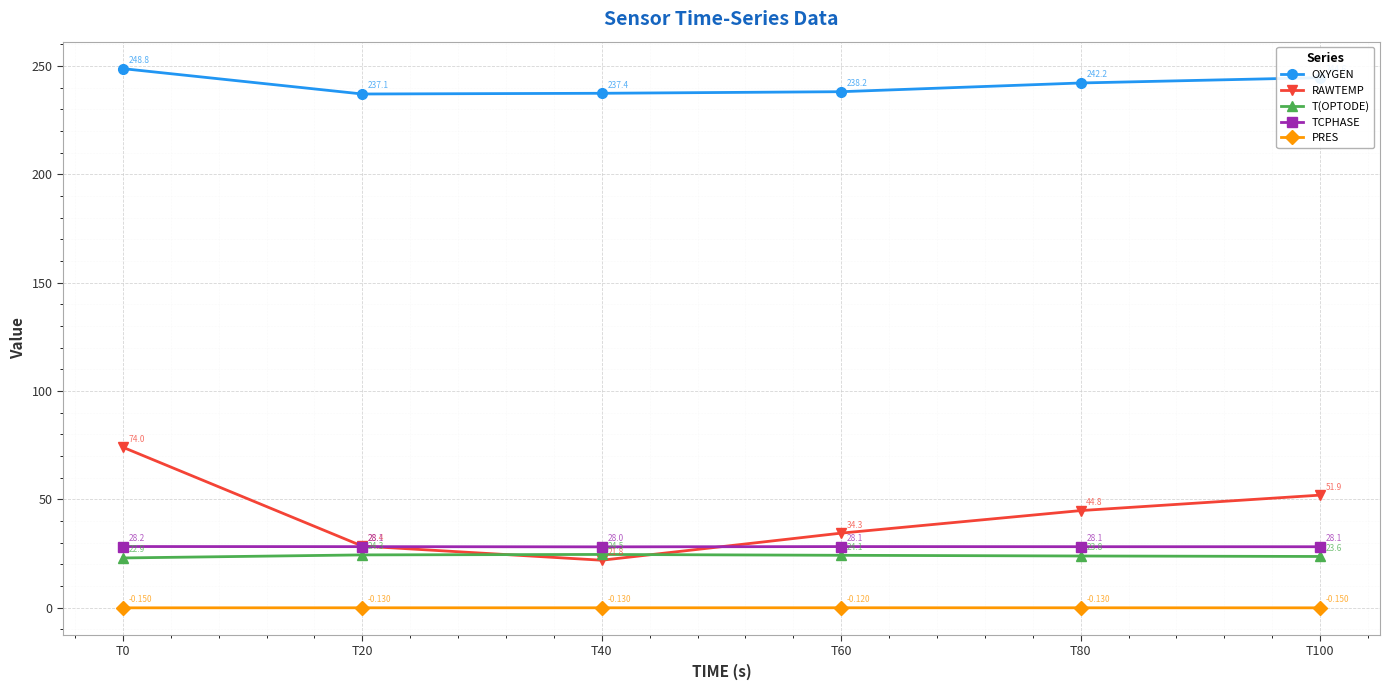

True or false: OXYGEN has a value of 345.3 at T100.

False